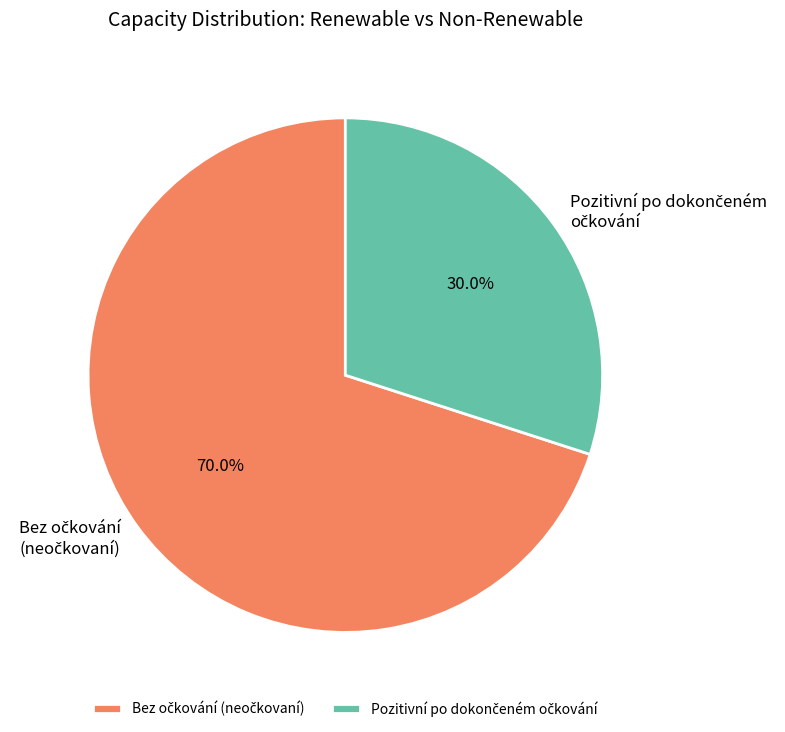

Is there a majority slice in this chart?

Yes